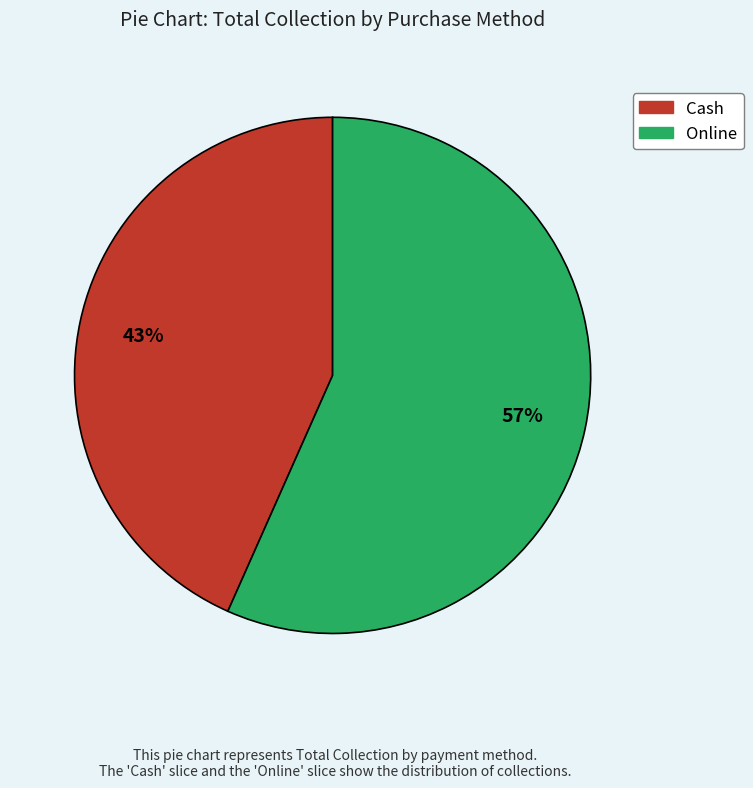

How many slices are in this pie chart?

2